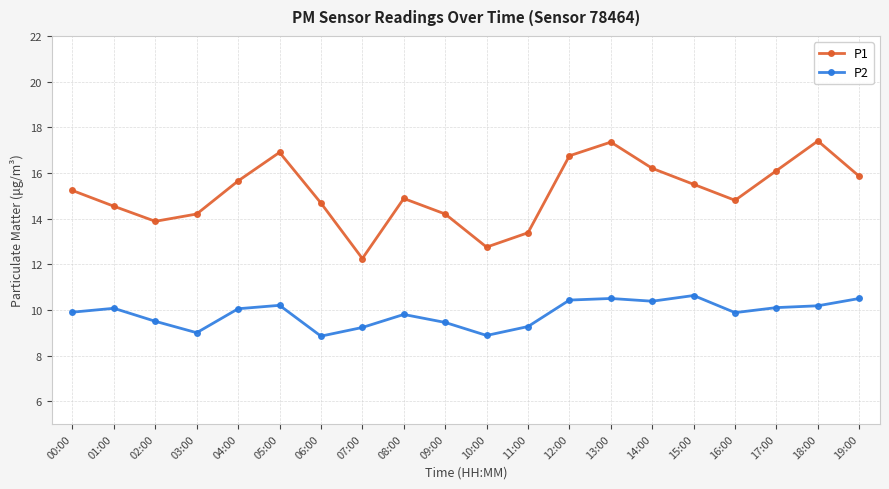

At which category does P1 reach its first local valley?

02:00